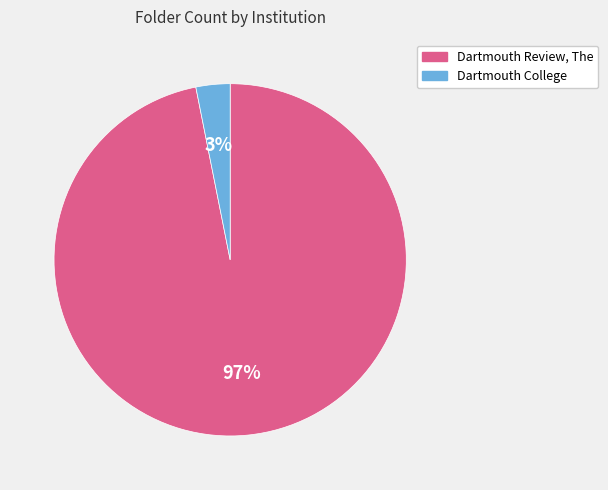

To the nearest percent, what is the combined percentage of Dartmouth Review, The and Dartmouth College?

100%